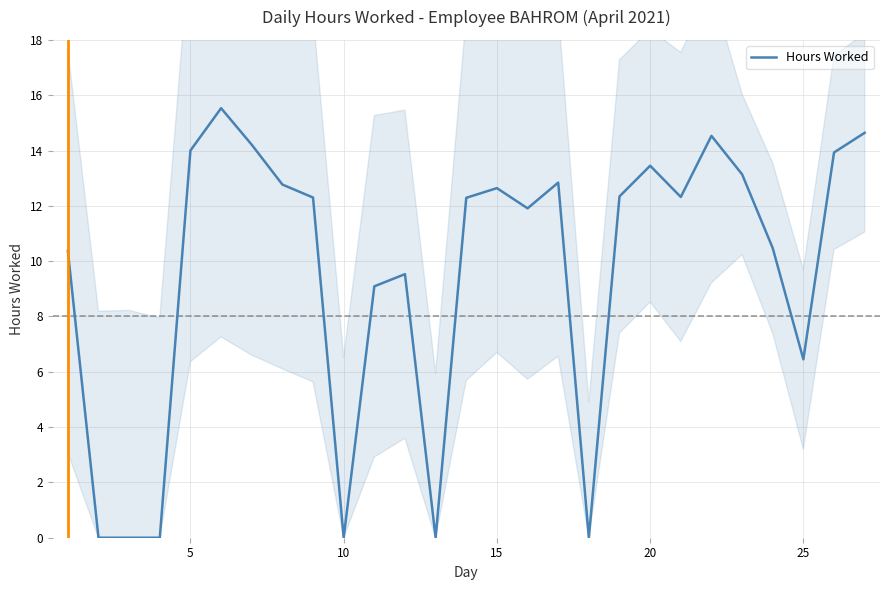

Reading left to right, transcribe all the data shown in this chart.

10.4	0.0	0.0	0.0	14.0	15.5	14.2	12.8	12.3	0.0	9.1	9.5	0.0	12.3	12.6	11.9	12.8	0.0	12.3	13.4	12.3	14.5	13.1	10.5	6.5	13.9	14.6